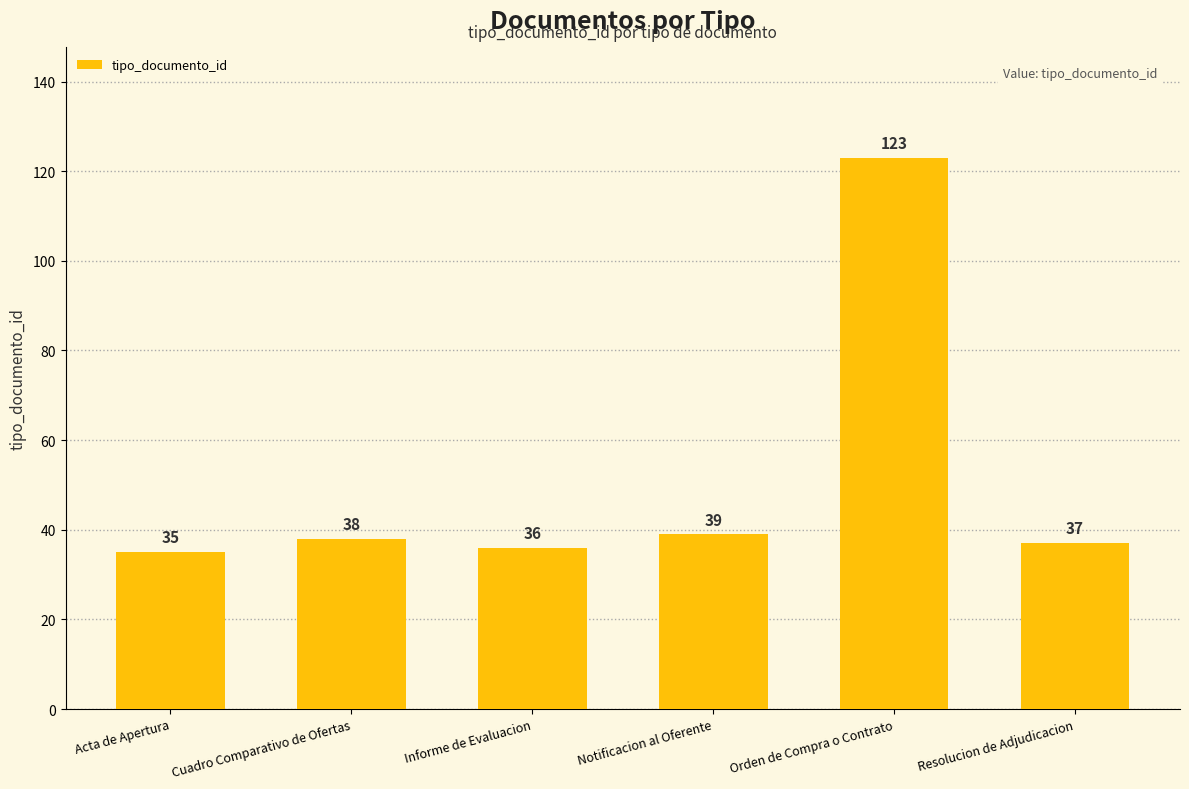

The chart shows a value of 123 at Orden de Compra o Contrato. True or false?

True